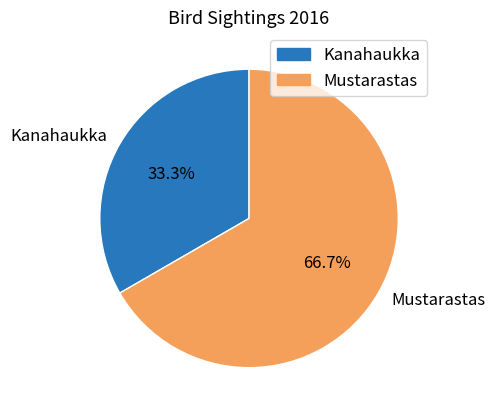

How many segments does this pie chart have?

2